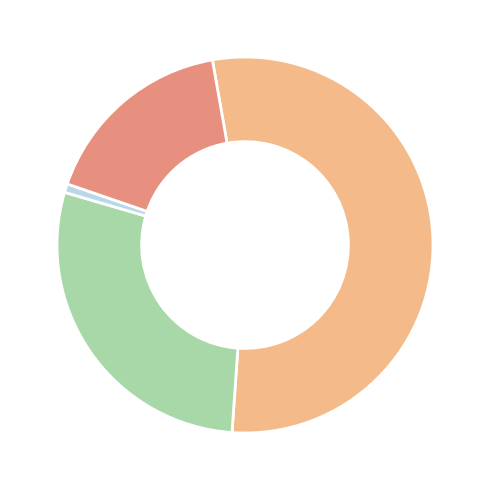

Does any single category account for the majority?

Yes